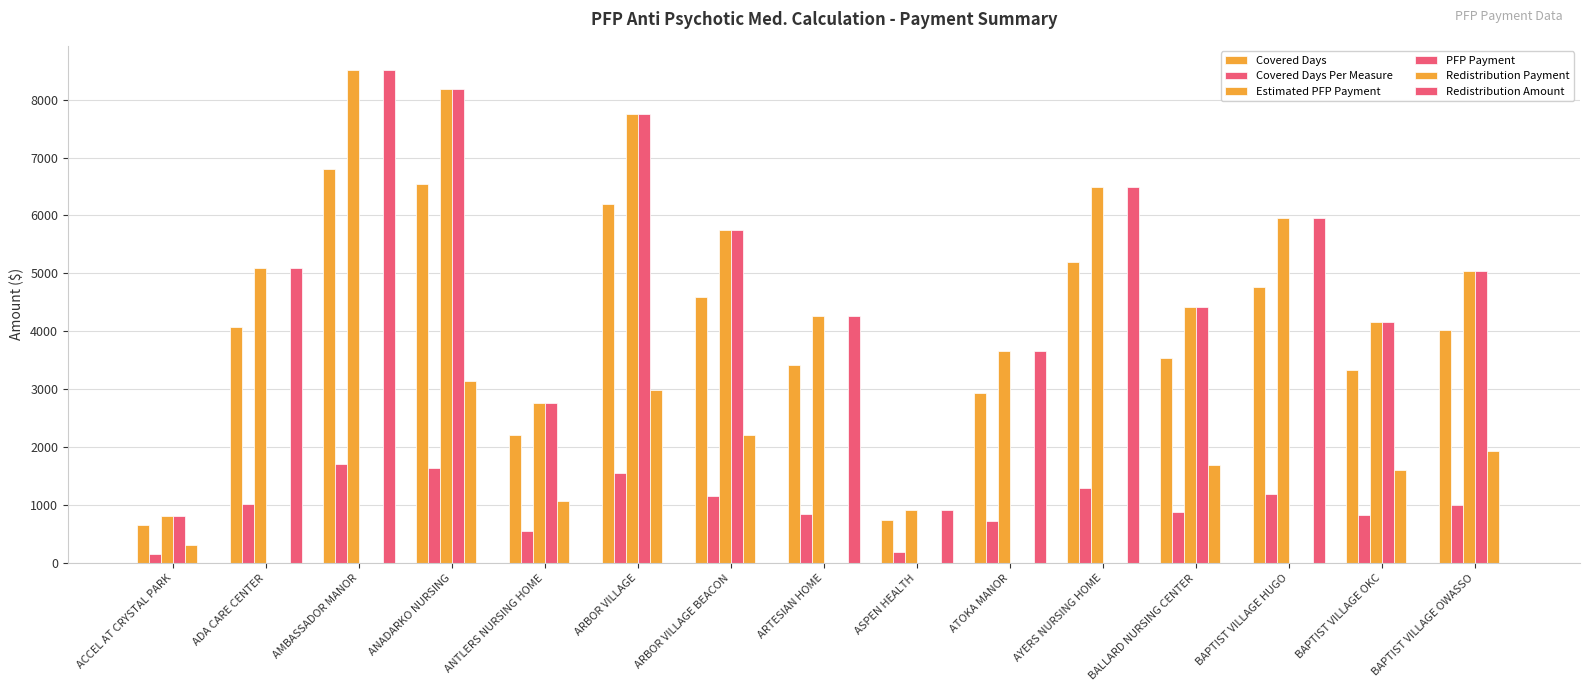

Which series has the largest total across all categories?

Estimated PFP Payment